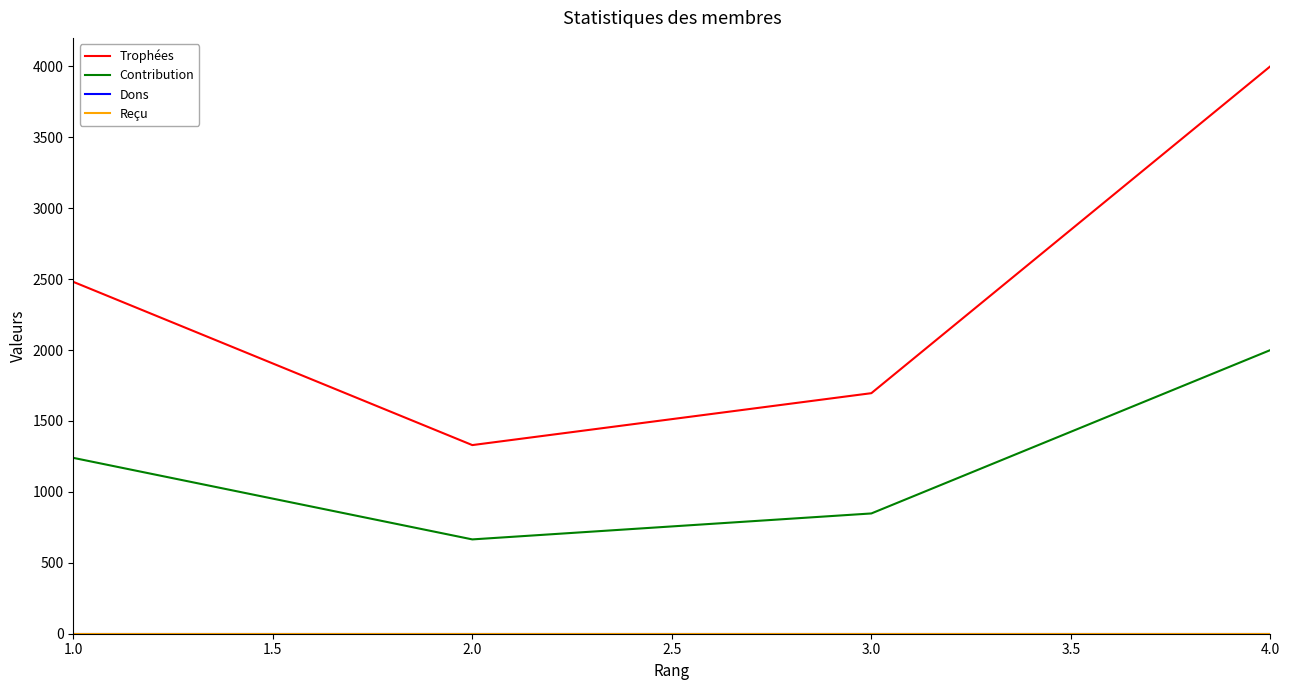

What is the difference between the maximum and minimum values in the Contribution series?

1335